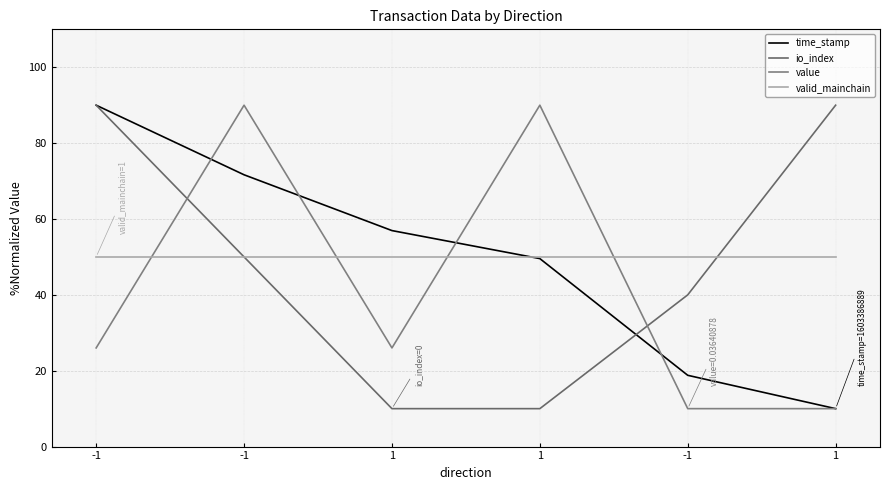

Is this an area chart (filled region under the line)?

No